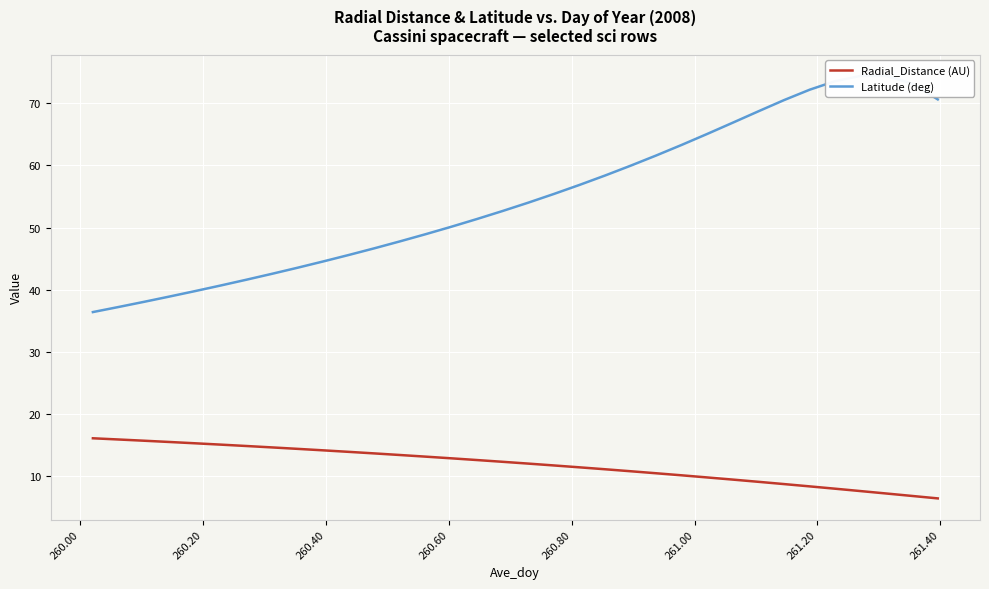

What is the lowest value of the Radial_Distance (AU) series?

6.4